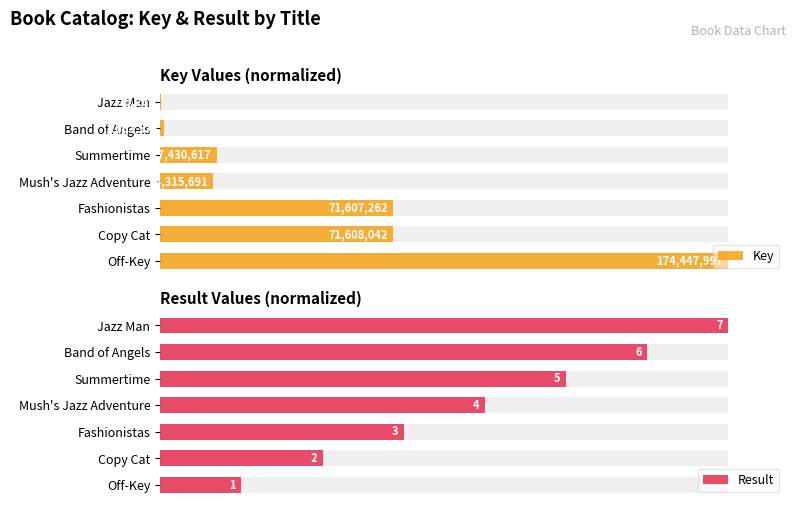

What is the spread (max minus min) of values at Off-Key?

85.7